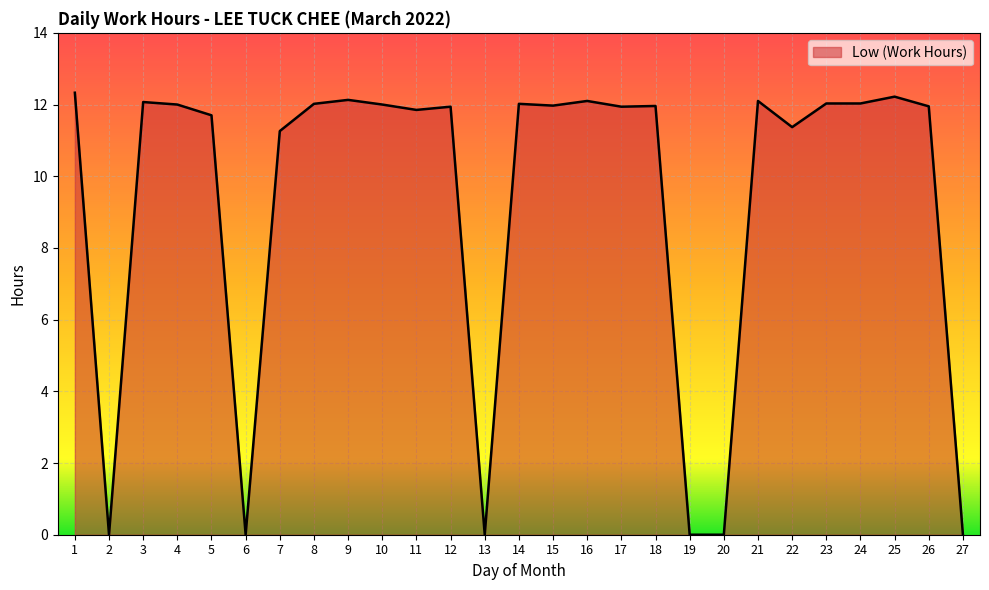

What is the sum of the values at 18 and 24?

24.0